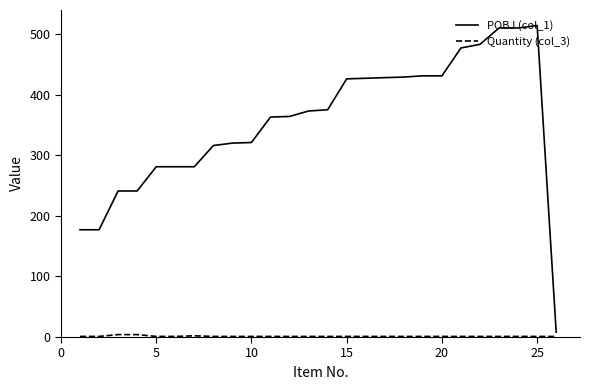

Which series has the largest range (max minus min)?

POBJ (col_1)